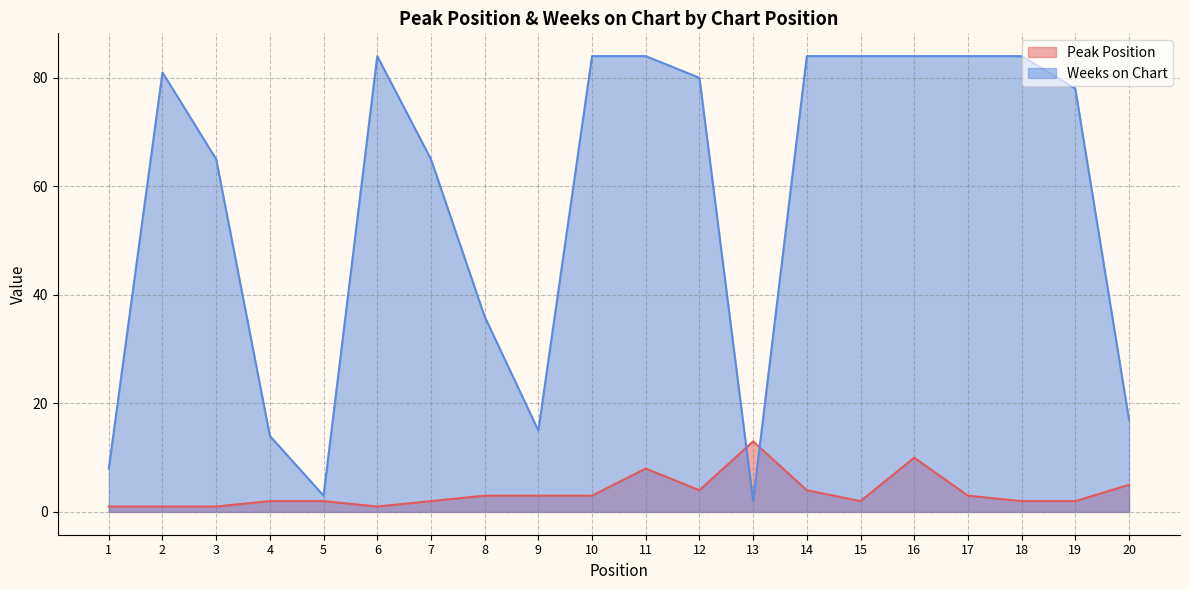

Reading right to left, list all the values displayed in this chart.

Peak Position: 5	2	2	3	10	2	4	13	4	8	3	3	3	2	1	2	2	1	1	1
Weeks on Chart: 17	78	84	84	84	84	84	2	80	84	84	15	36	65	84	3	14	65	81	8